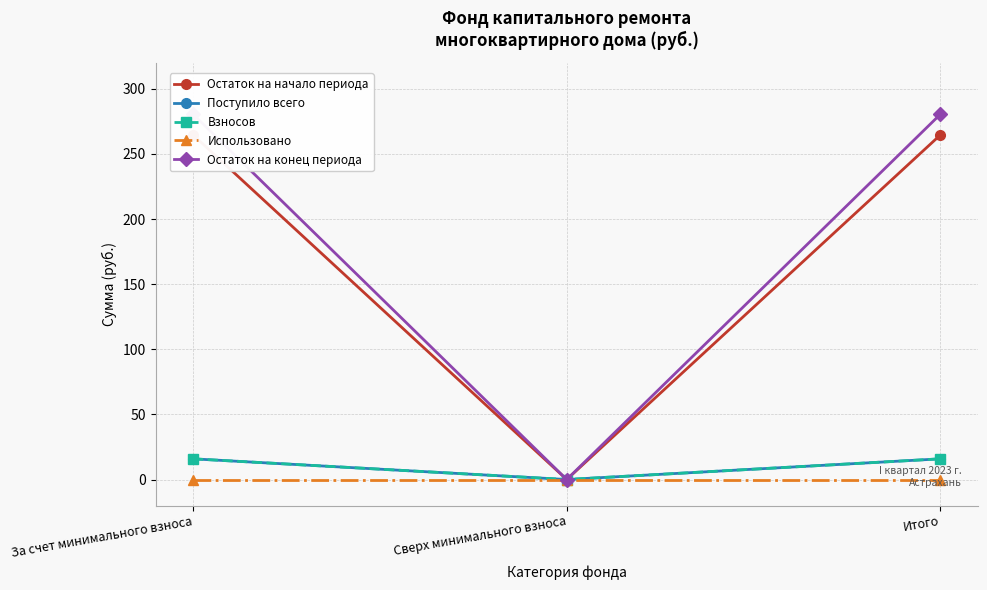

At which category is the sum across all series the highest?

За счет минимального взноса